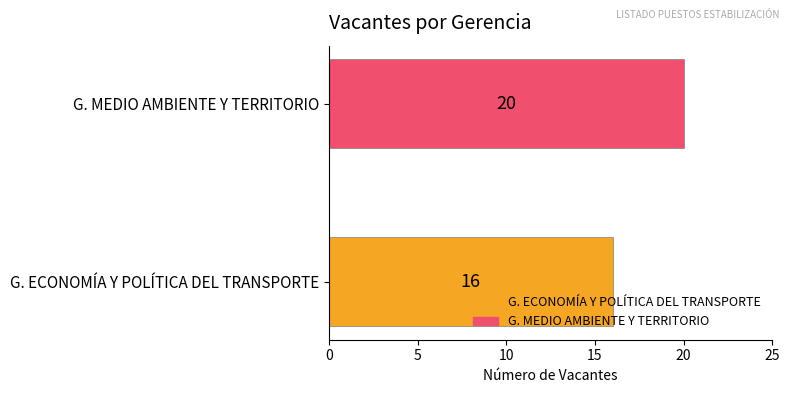

What is the change in value from G. ECONOMÍA Y POLÍTICA DEL TRANSPORTE to G. MEDIO AMBIENTE Y TERRITORIO?

+4